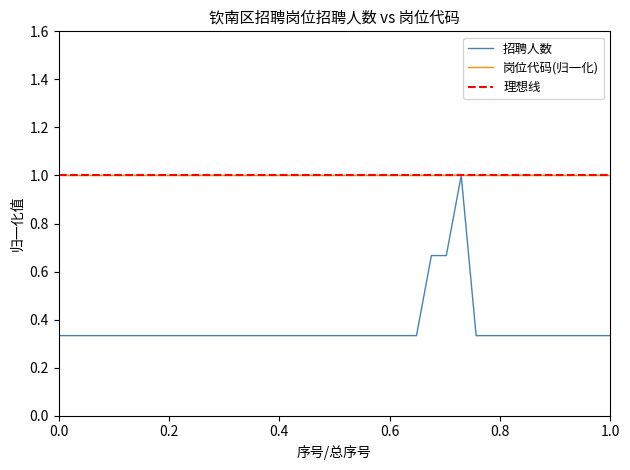

Reading left to right, transcribe all the data shown in this chart.

招聘人数: 0.3	0.3	0.3	0.3	0.3	0.3	0.3	0.3	0.3	0.3	0.3	0.3	0.3	0.3	0.3	0.3	0.3	0.3	0.3	0.3	0.3	0.3	0.3	0.3	0.3	0.7	0.7	1.0	0.3	0.3	0.3	0.3	0.3	0.3	0.3	0.3	0.3	0.3
岗位代码: 1.0	1.0	1.0	1.0	1.0	1.0	1.0	1.0	1.0	1.0	1.0	1.0	1.0	1.0	1.0	1.0	1.0	1.0	1.0	1.0	1.0	1.0	1.0	1.0	1.0	1.0	1.0	1.0	1.0	1.0	1.0	1.0	1.0	1.0	1.0	1.0	1.0	1.0